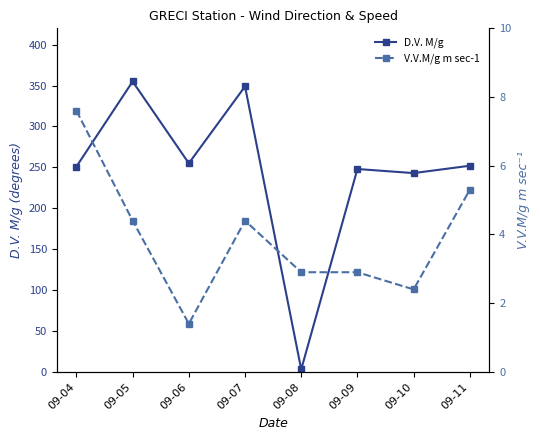

List the series in order of their peak value, highest first.

D.V. M/g, V.V.M/g m sec-1